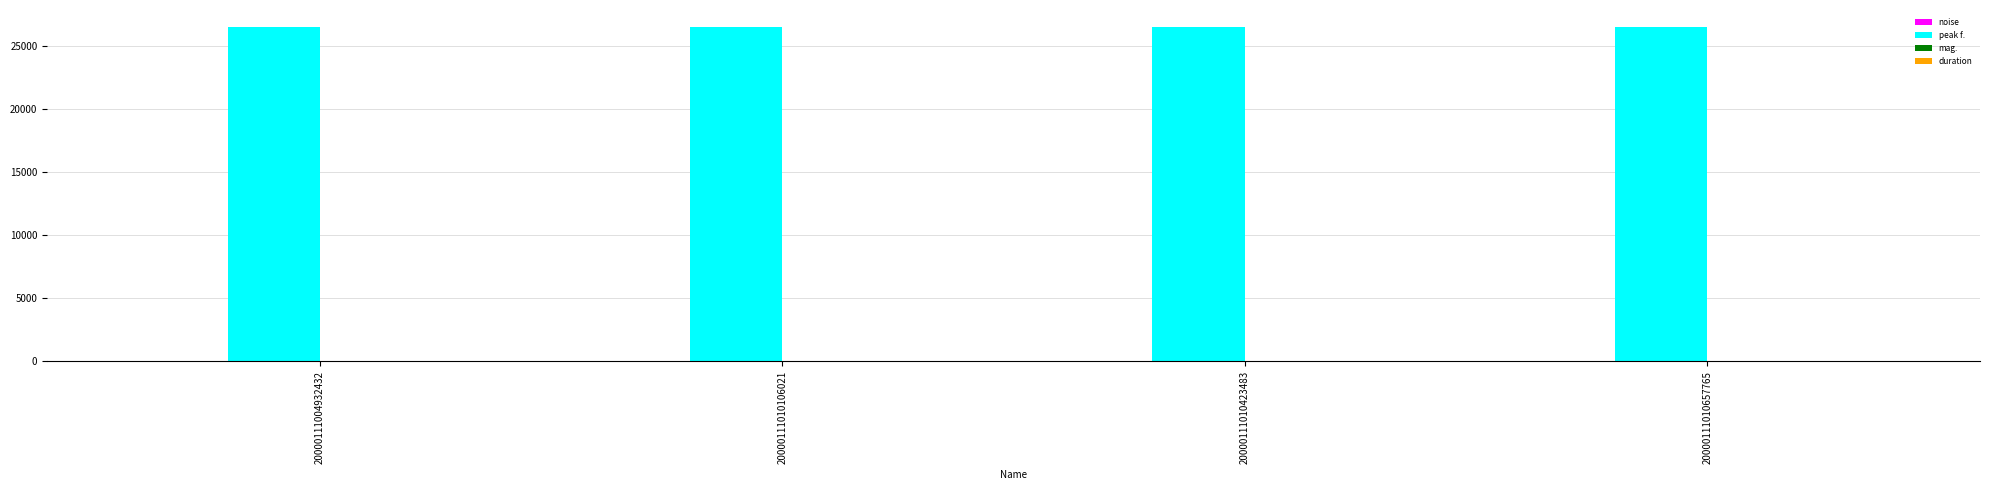

What is the greatest value displayed?

26525.4